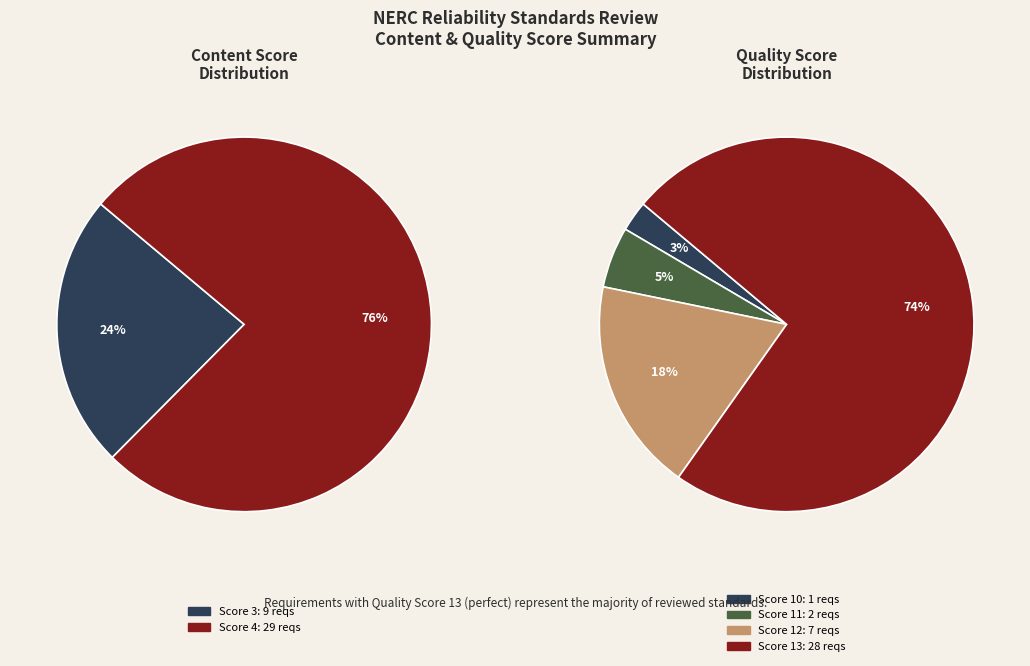

True or false: 24 accounts for 11% of the total.

False